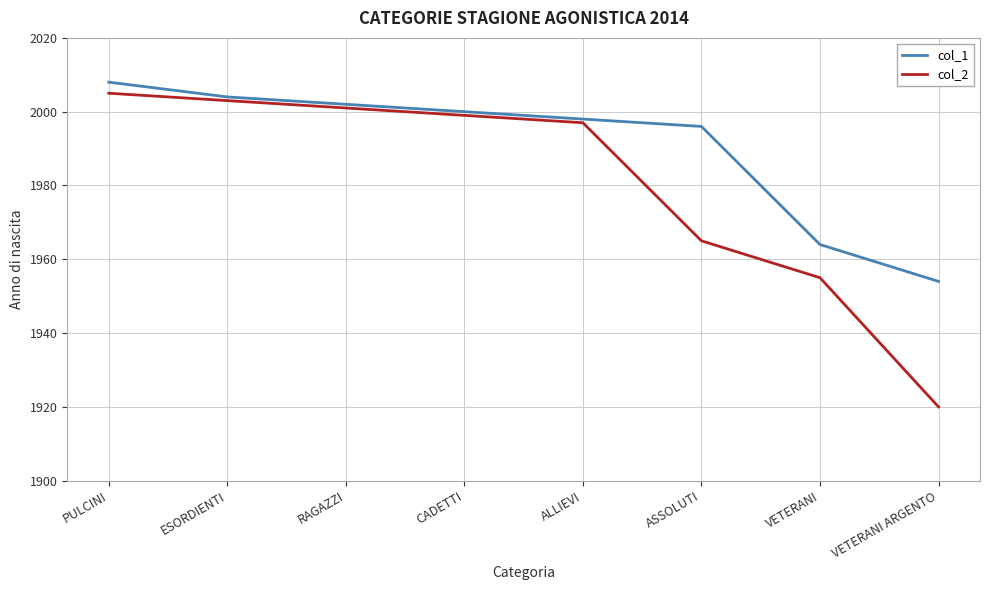

List the labels in order of col_2 value, largest first.

PULCINI, ESORDIENTI, RAGAZZI, CADETTI, ALLIEVI, ASSOLUTI, VETERANI, VETERANI ARGENTO